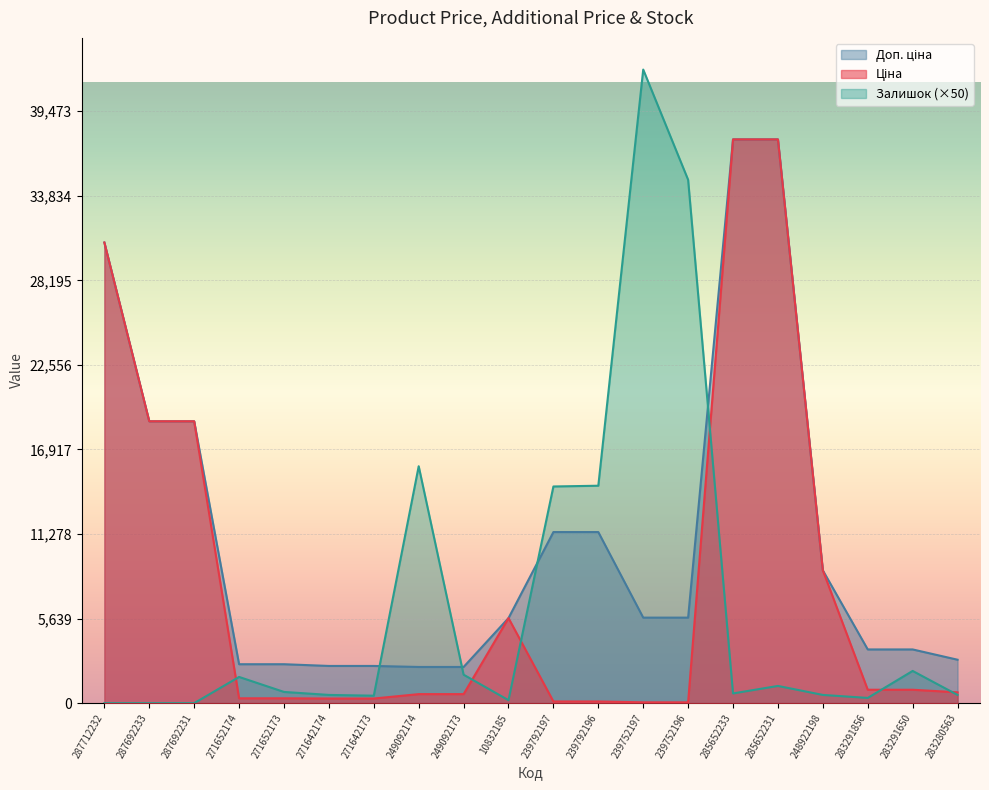

How many interior local peaks does the Залишок series have?

5